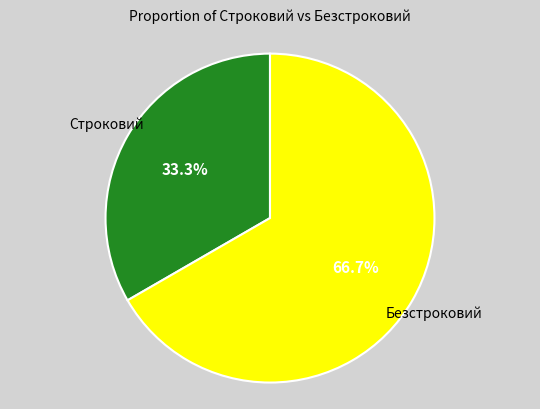

Is there any slice that represents more than half of the pie?

Yes